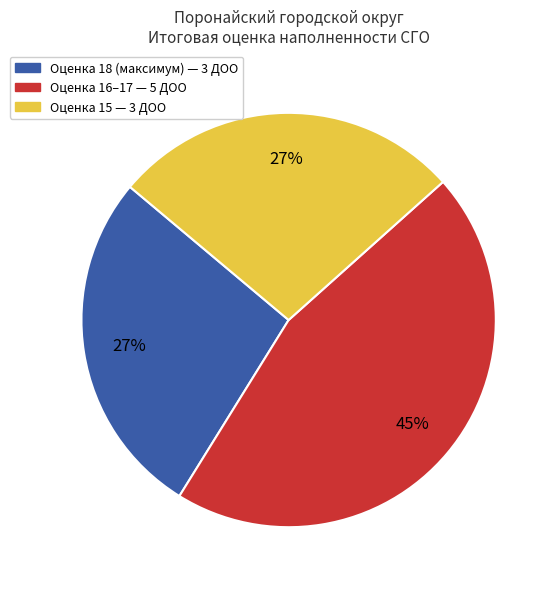

To the nearest percent, what is the average slice percentage?

33%